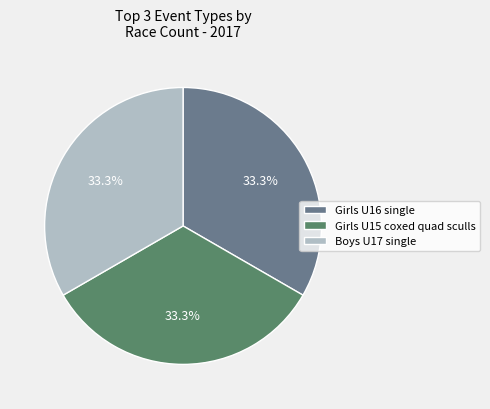

What is the ratio of the value at Girls U16 single to the value at Boys U17 single?

1.0